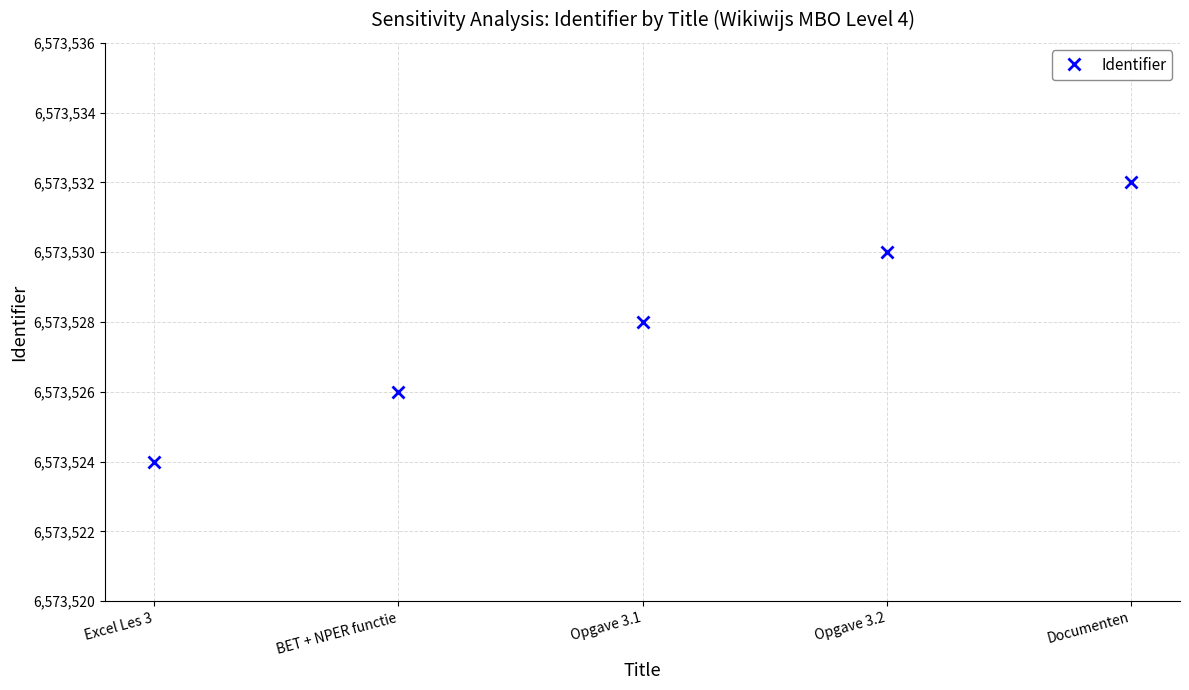

What is the value of the 4th point from the left?

6573530